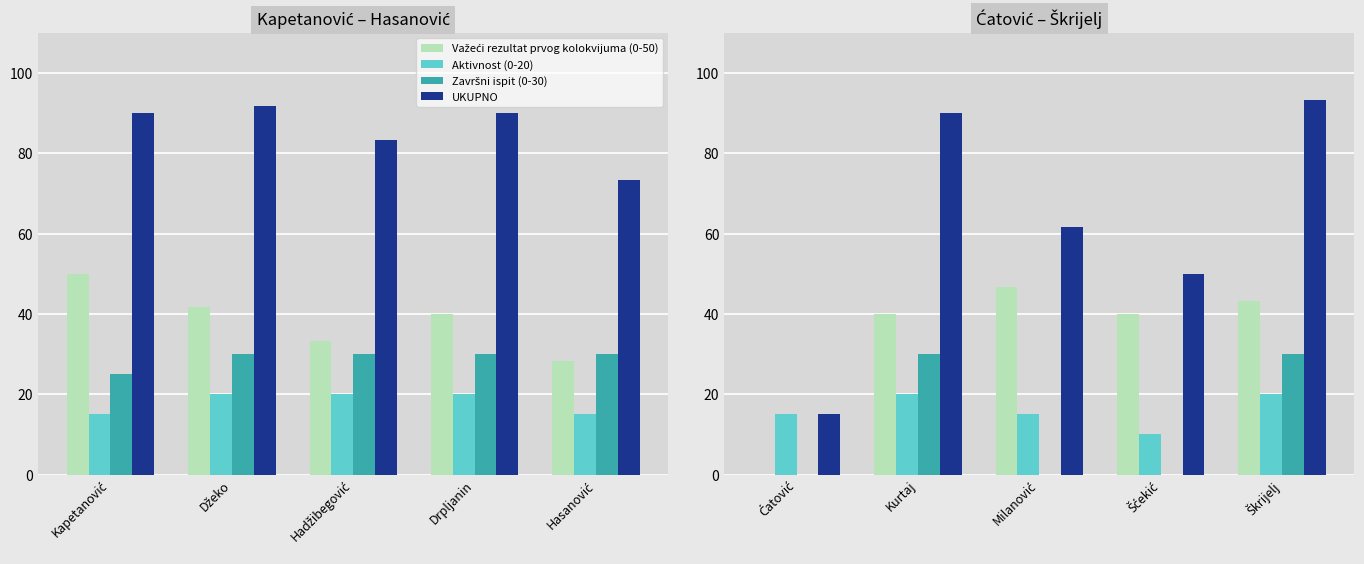

True or false: Završni ispit (0-30) has a value of 30.0 at Kurtaj.

True